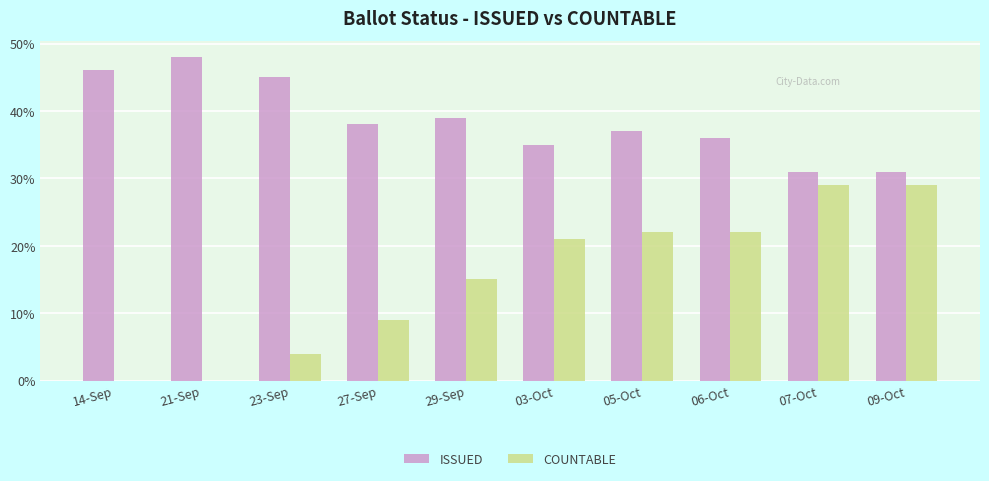

Which series has the largest total across all categories?

ISSUED